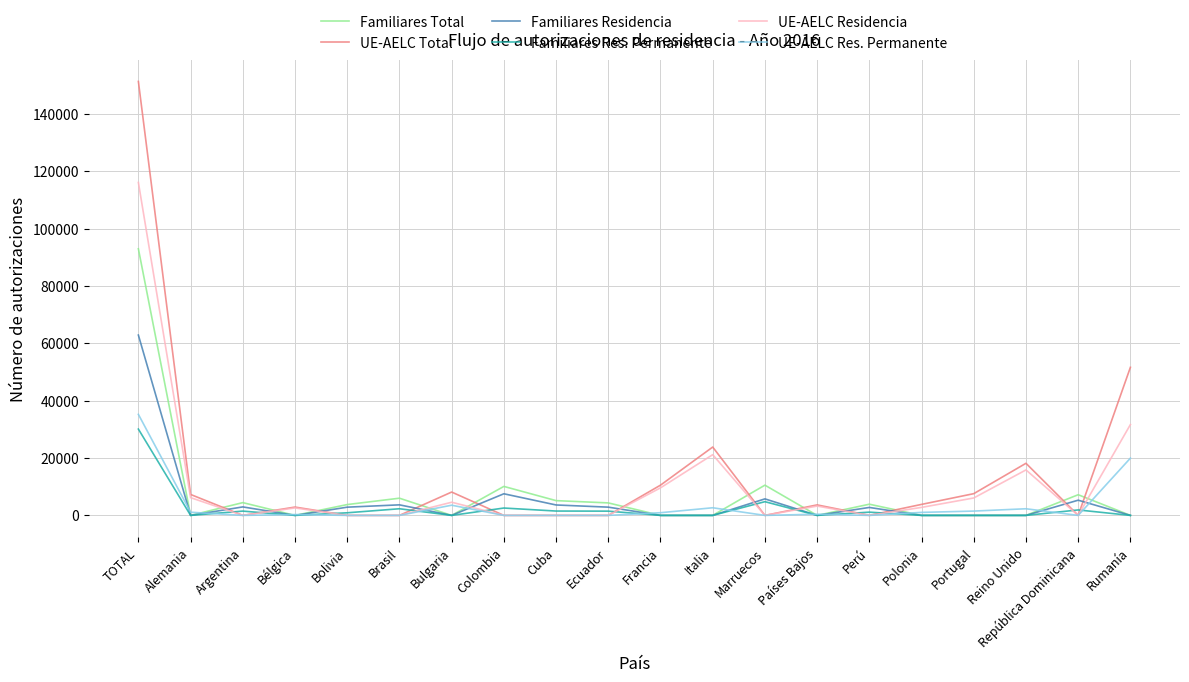

Where do UE-AELC Residencia and Familiares Total first cross each other?

Alemania and Argentina